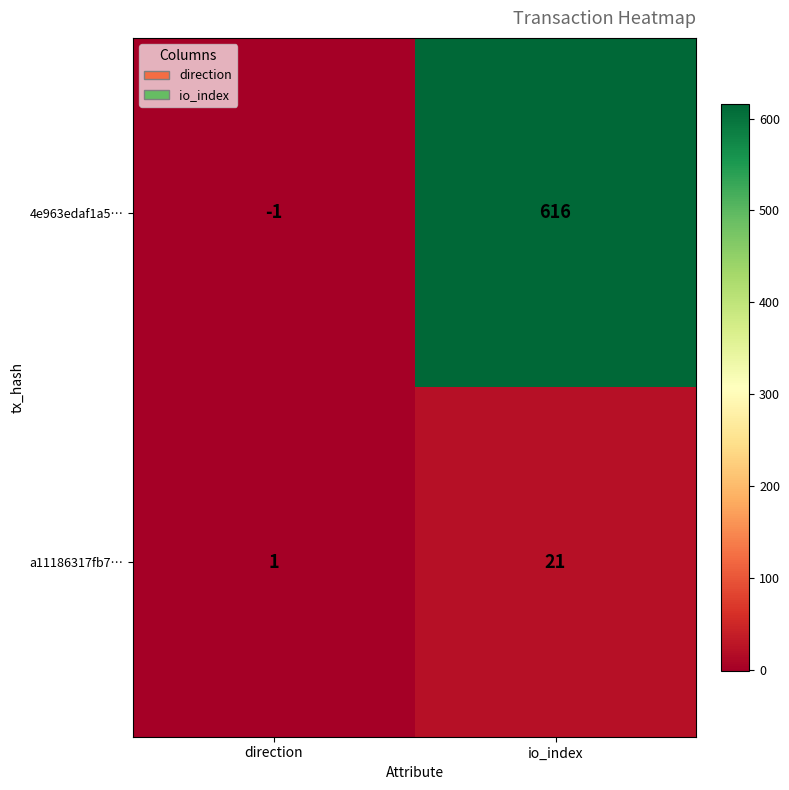

What value does the a11186317fb7… series have at io_index?

21